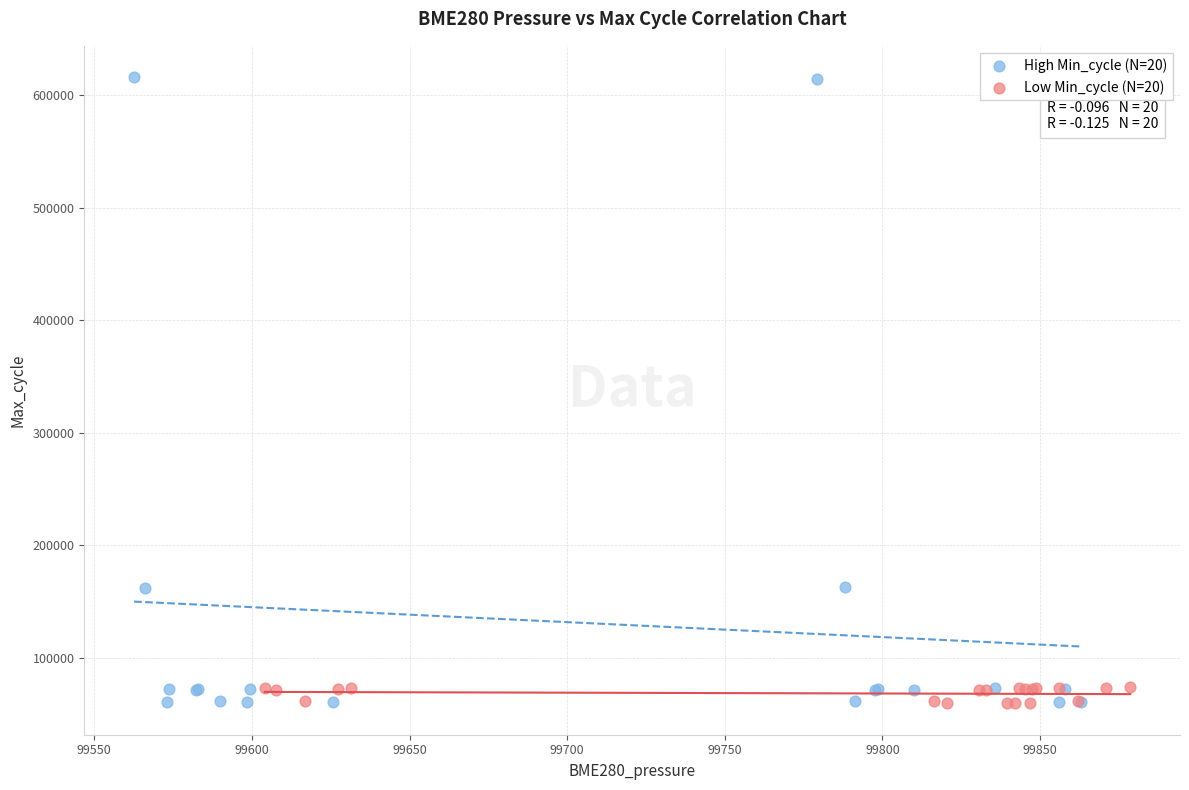

Which series has the widest spread of Y values?

High Min_cycle (N=20)